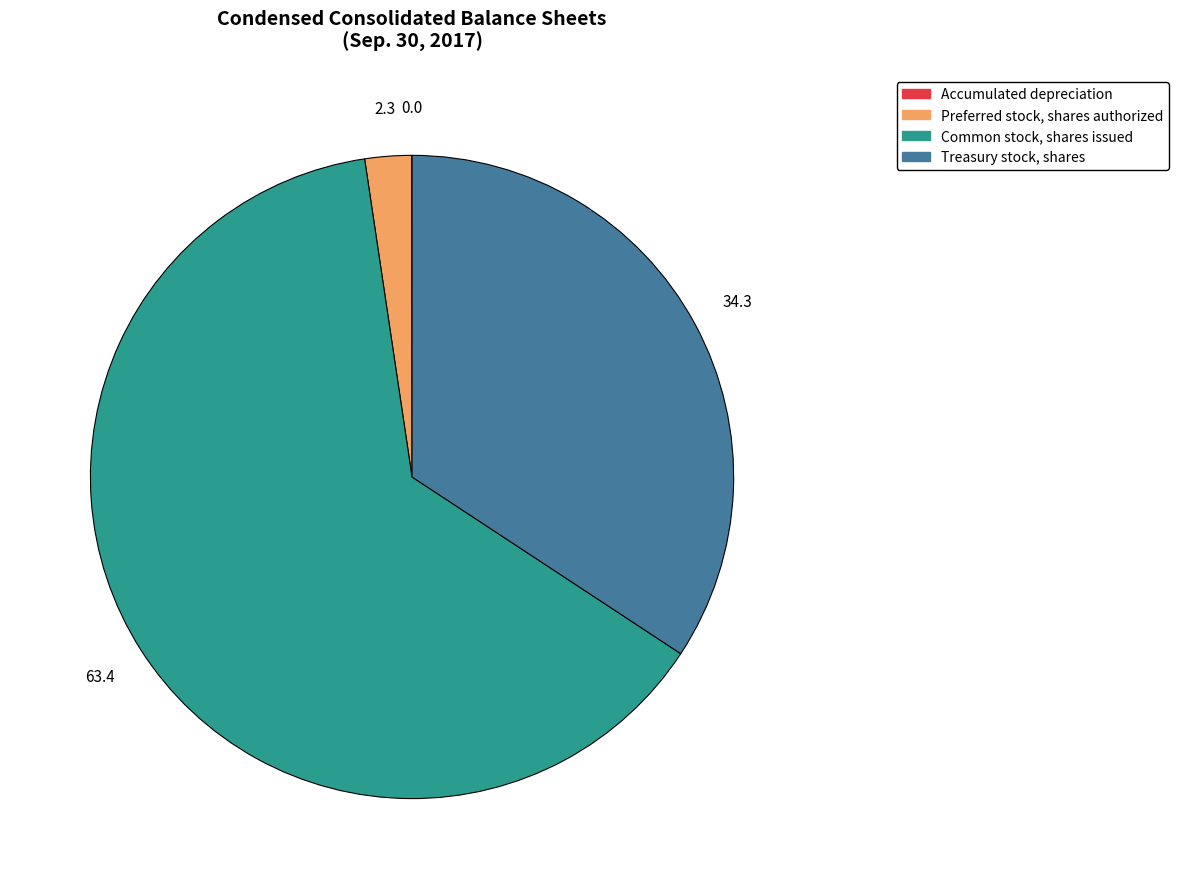

True or false: Common stock, shares issued accounts for 63% of the total.

True